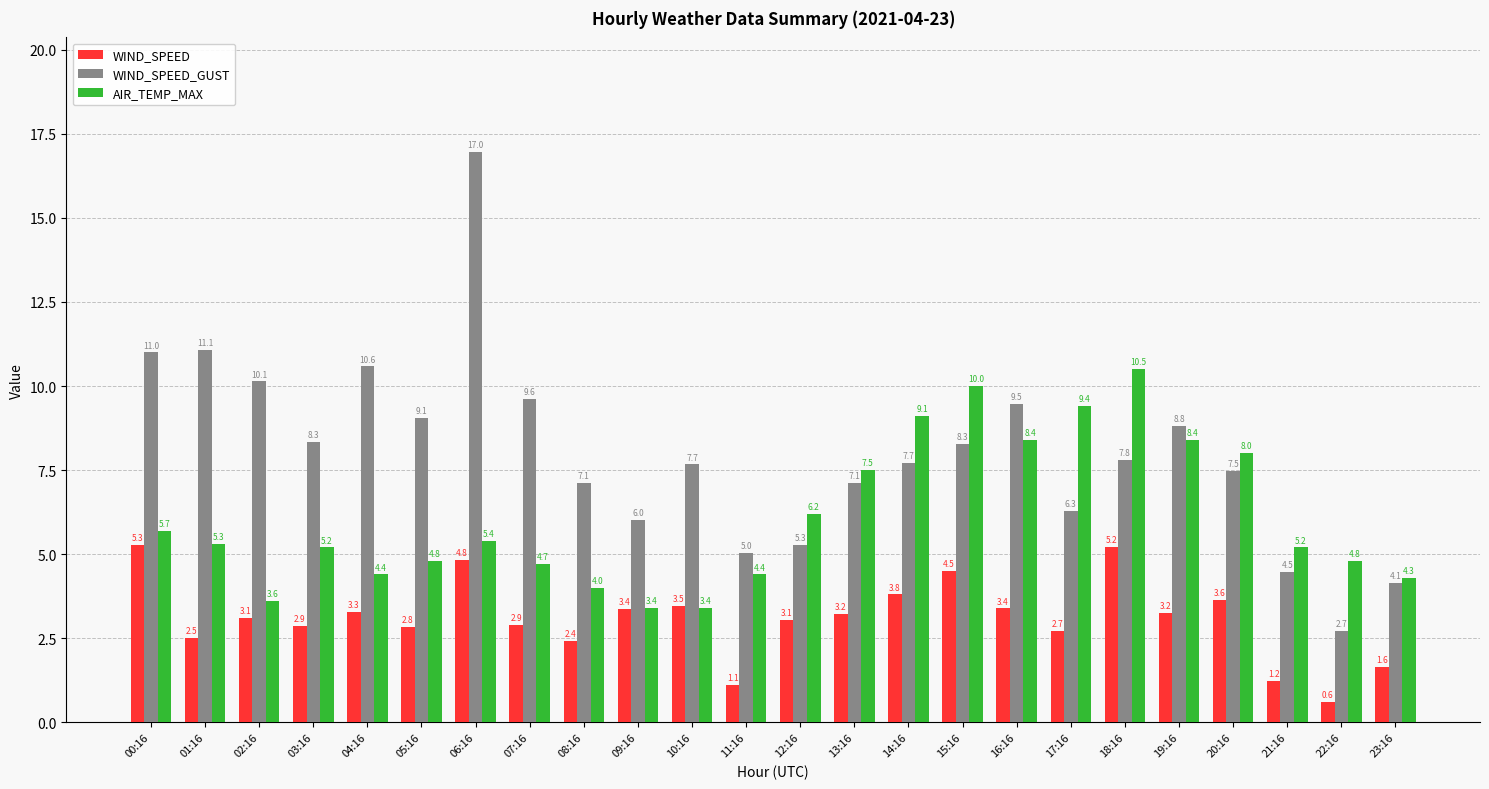

How many bars are there in total?

72